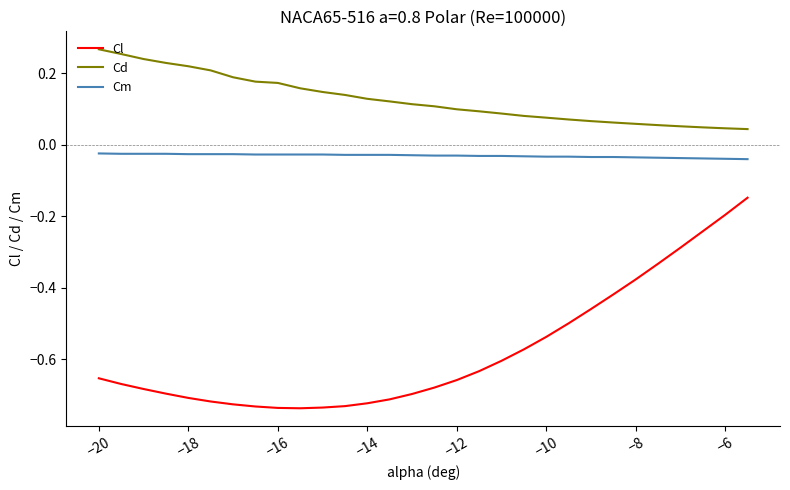

Rank the series by their maximum value, from highest to lowest.

Cd, Cm, Cl